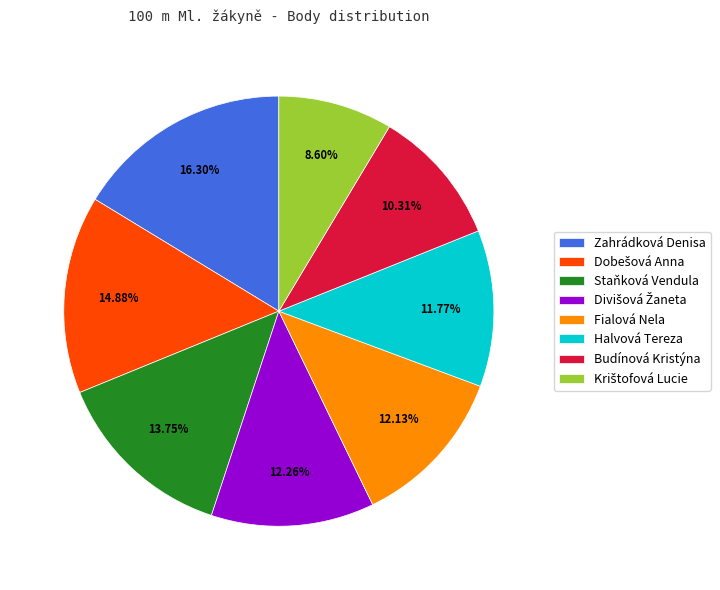

Is there a majority slice in this chart?

No